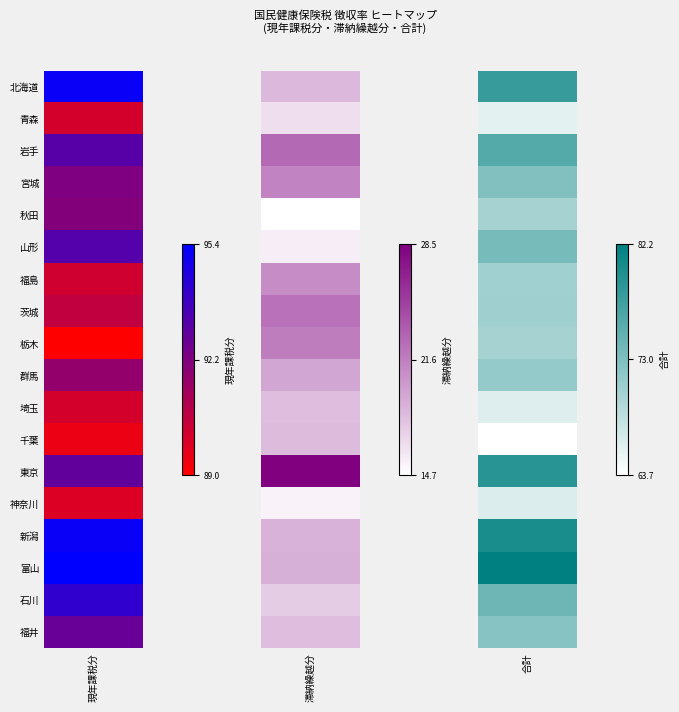

What value does the 埼玉 series have at 2?

66.1